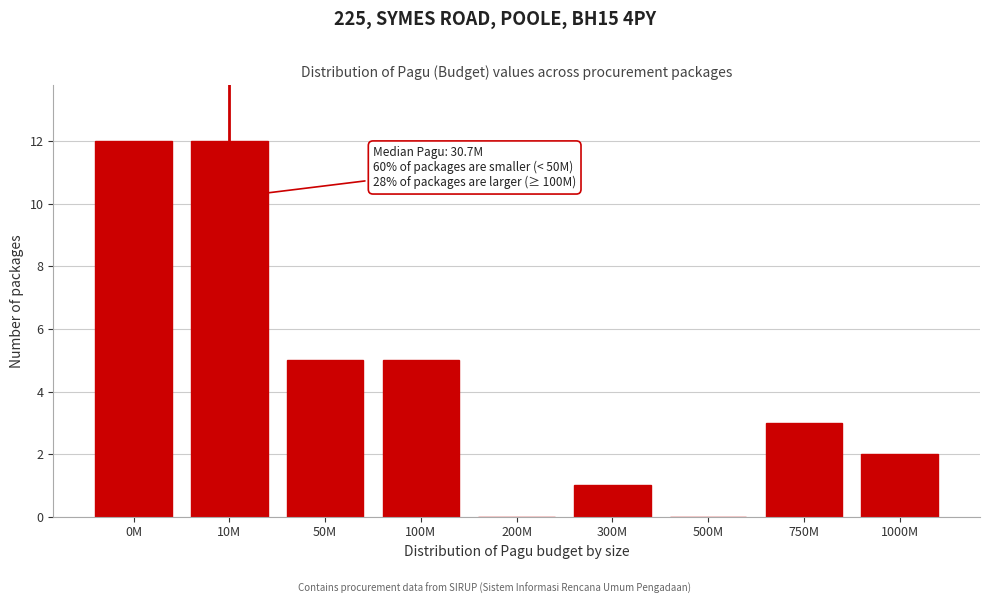

Reading left to right, list all the values displayed in this chart.

0M=12	10M=12	50M=5	100M=5	200M=0	300M=1	500M=0	750M=3	1000M=2